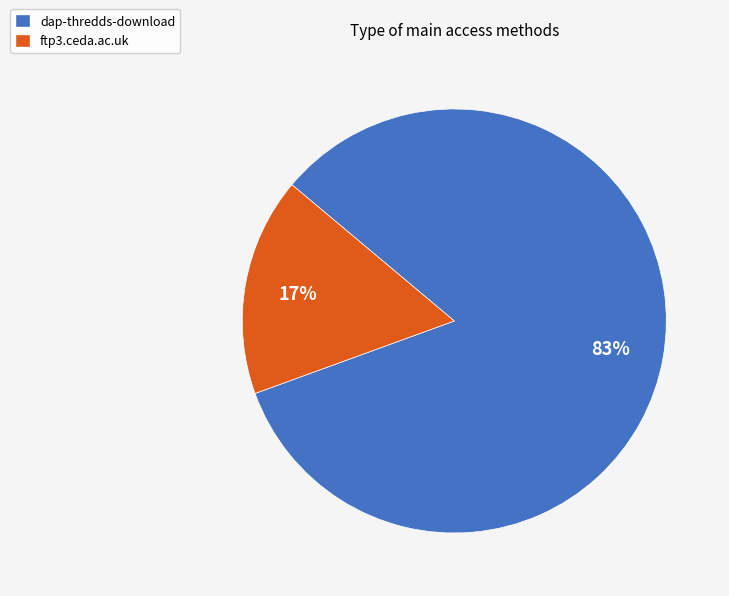

To the nearest percent, what portion does dap-thredds-download represent?

83%